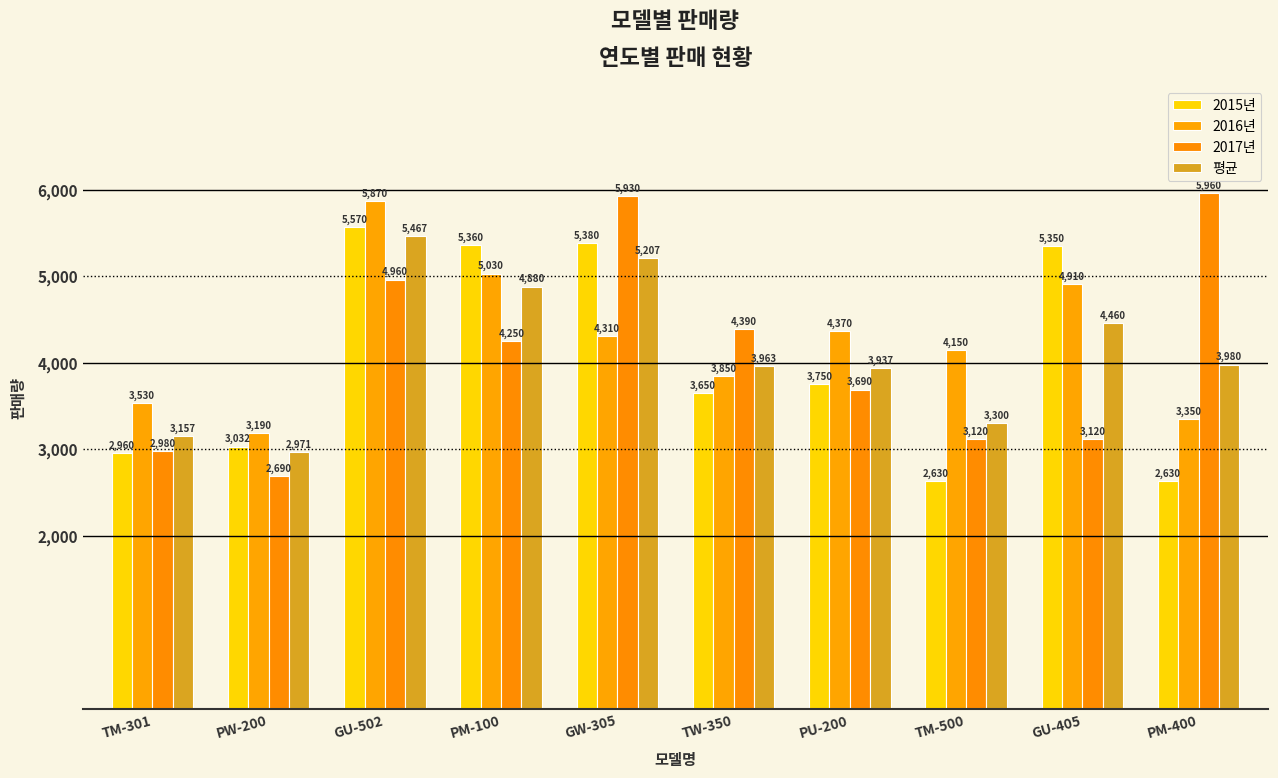

Is it true that 2016년 equals 5030 at PM-100?

True